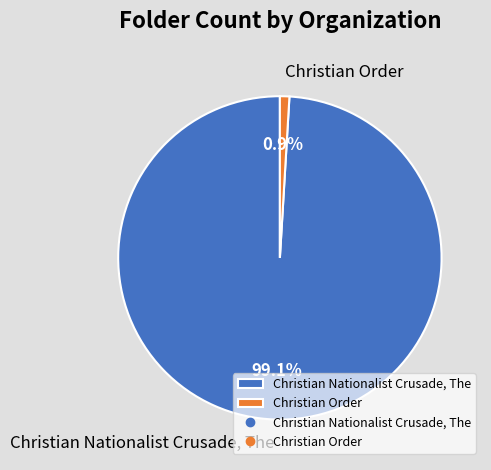

Which category has the smallest portion of the pie?

Christian Order